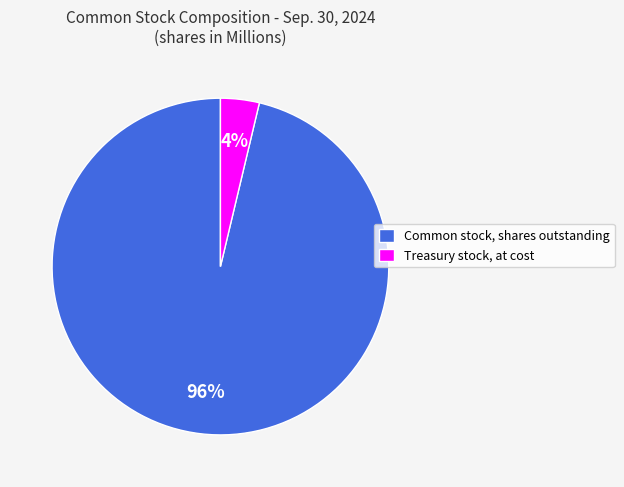

True or false: Common stock, shares outstanding accounts for 96% of the total.

True